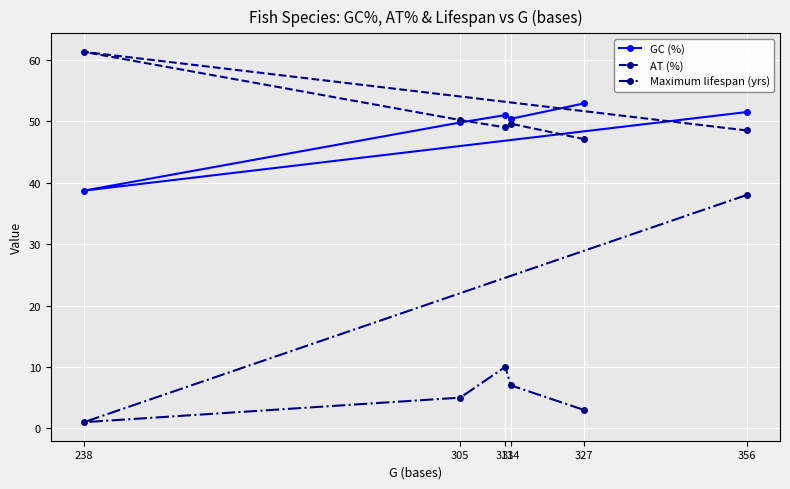

At which label is Maximum lifespan (yrs) closest to 19?

313